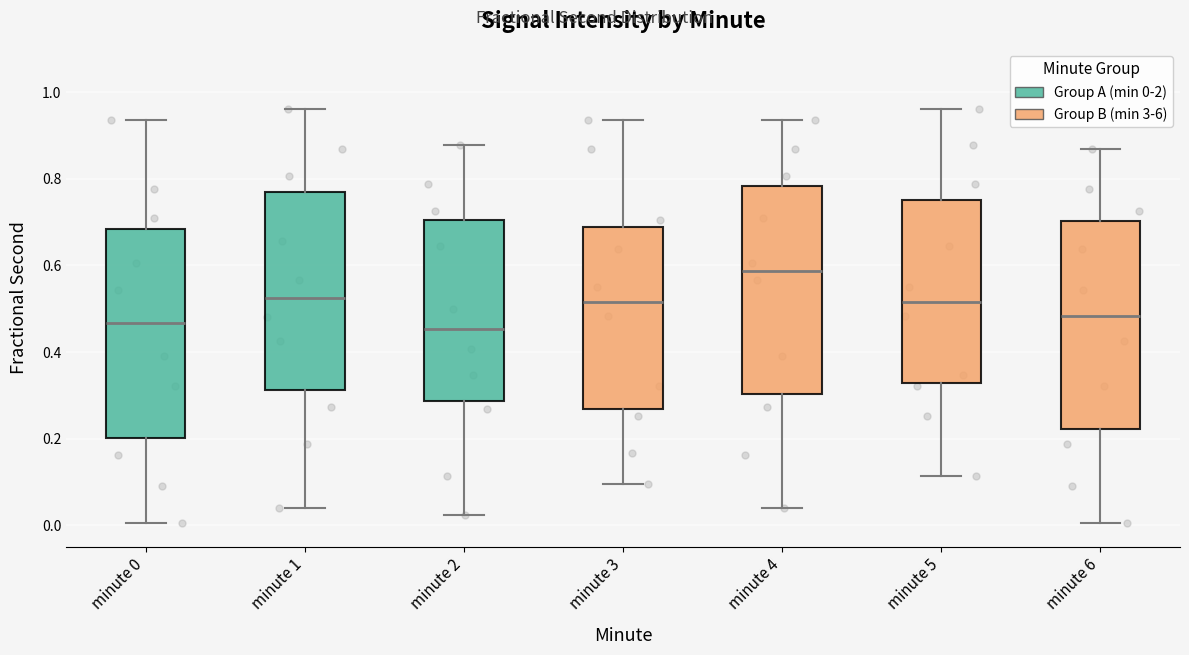

Which box's median line is the highest?

minute 4